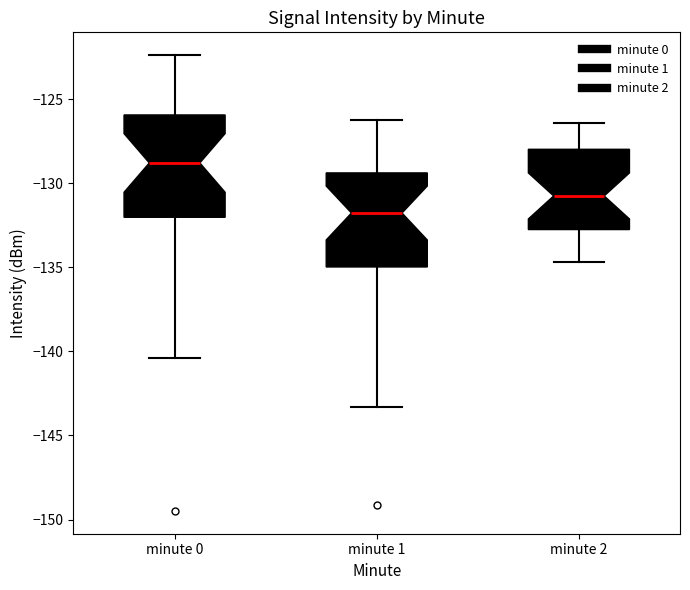

Where does the lower whisker of the box for minute 1 end on the y-axis? The values are not printed on the chart, so give them approximately, as read against the axis.

-143.5